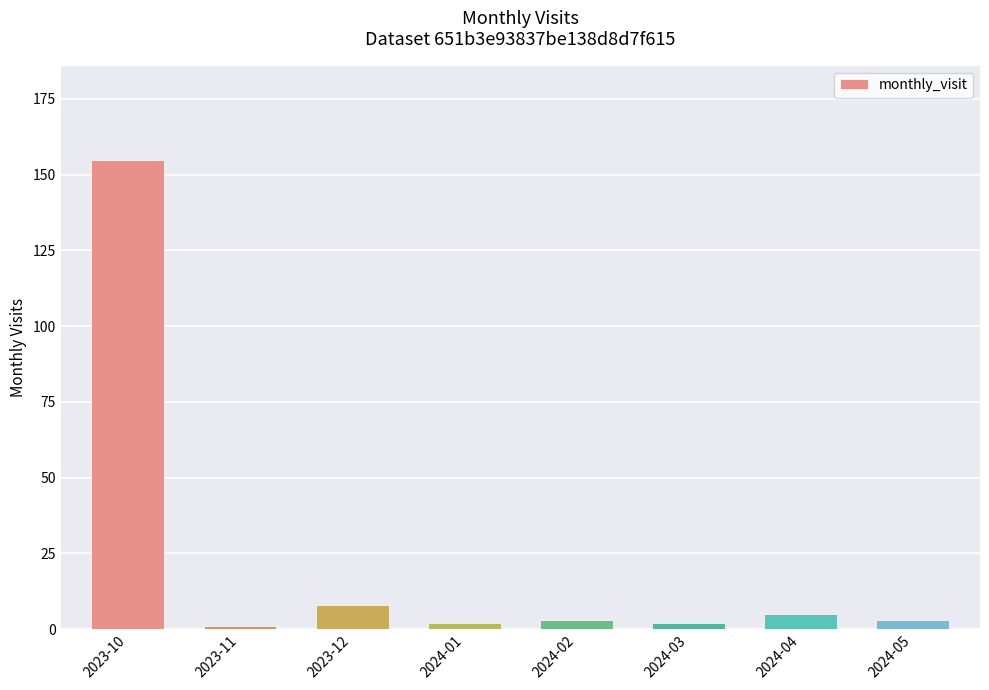

What is the smallest value displayed?

1